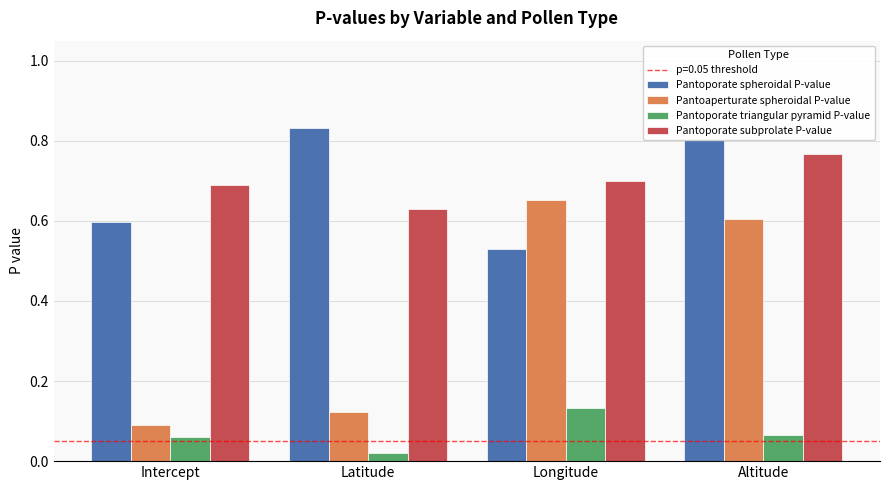

What position from the left is Altitude?

4